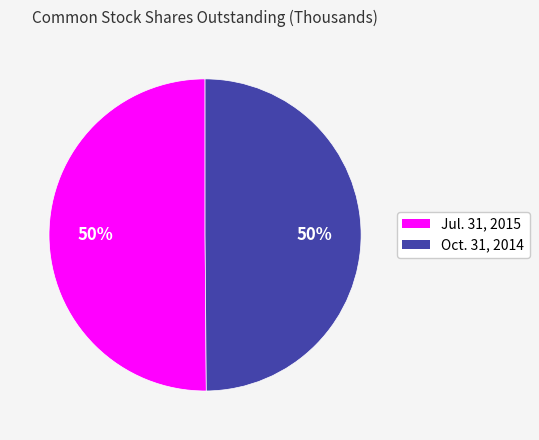

To the nearest percent, what is the combined percentage of Oct. 31, 2014 and Jul. 31, 2015?

100%